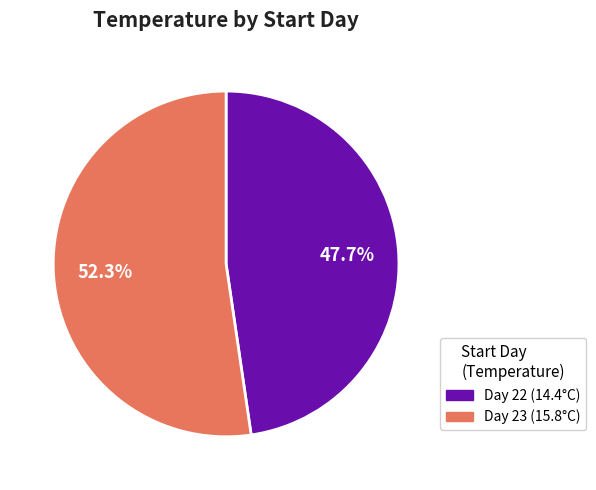

To the nearest percent, what portion does 22 represent?

48%